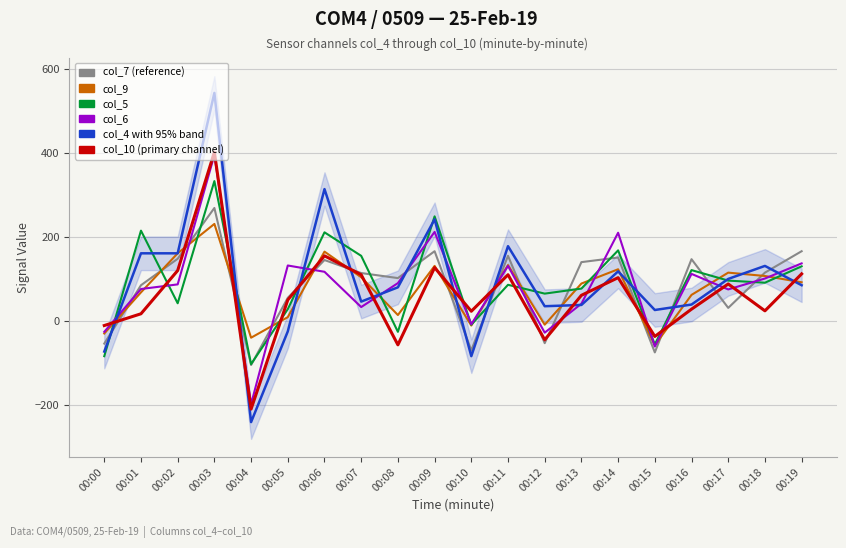

Read the col_7 value at 00:02, to the nearest 5.

150